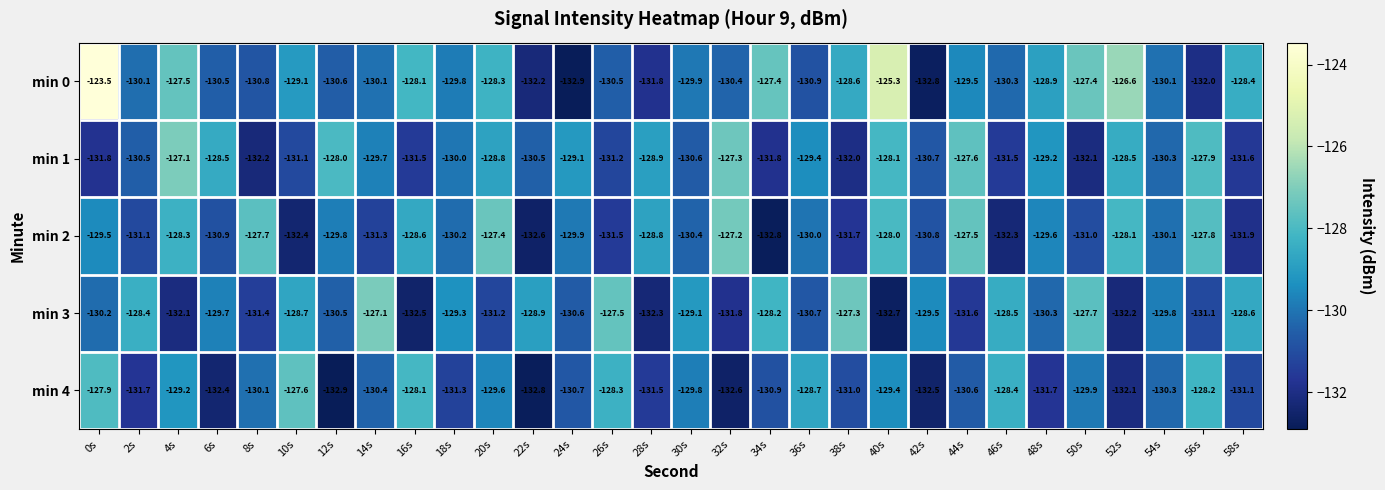

What is the highest value of the min 0 series?

-123.5